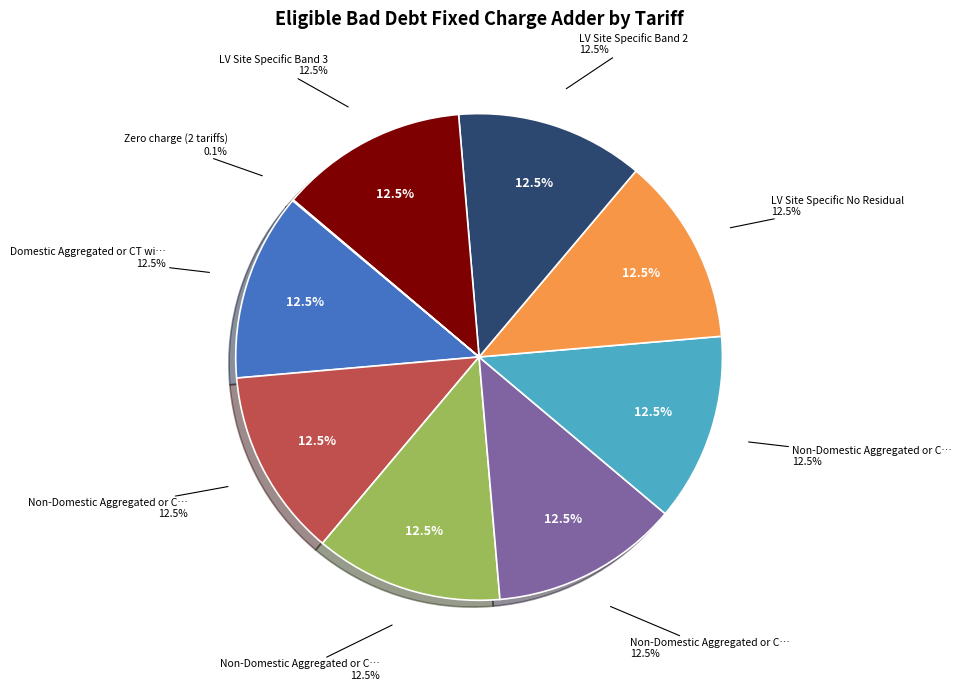

Is there a majority slice in this chart?

No